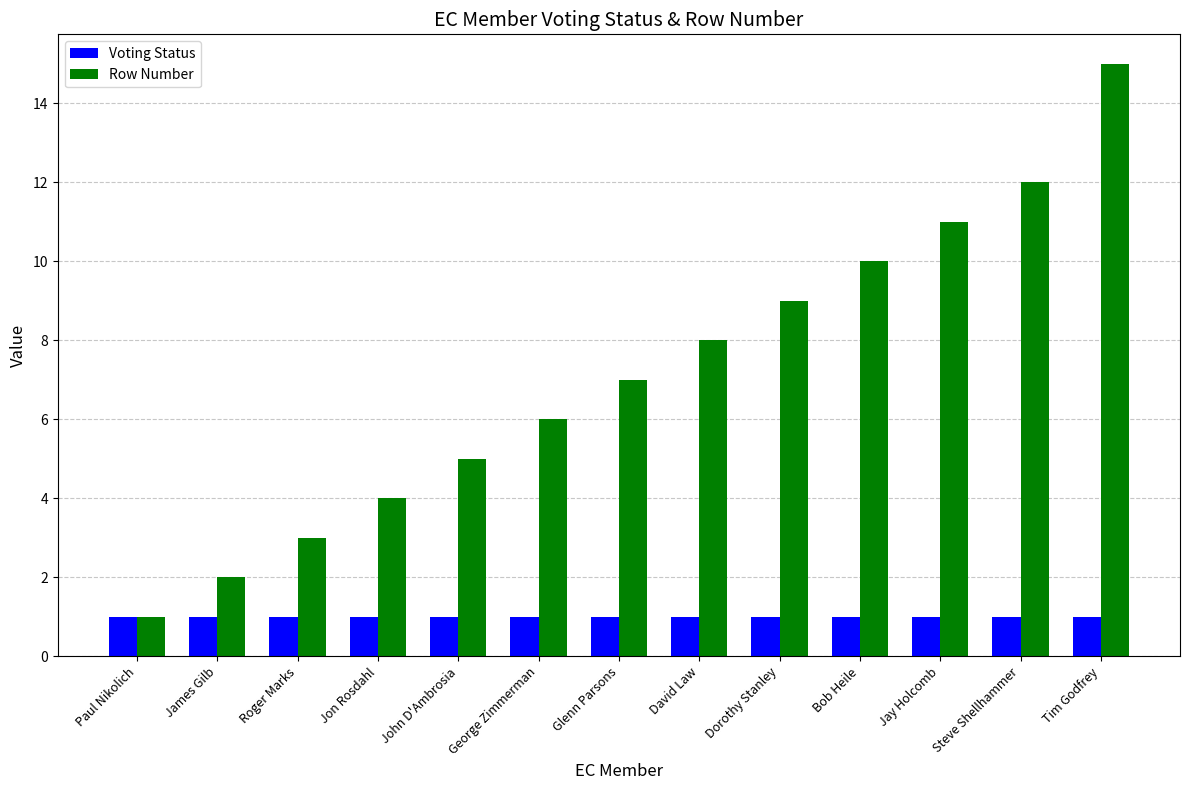

What is the difference between the second highest and second lowest values in the Row Number series?

10